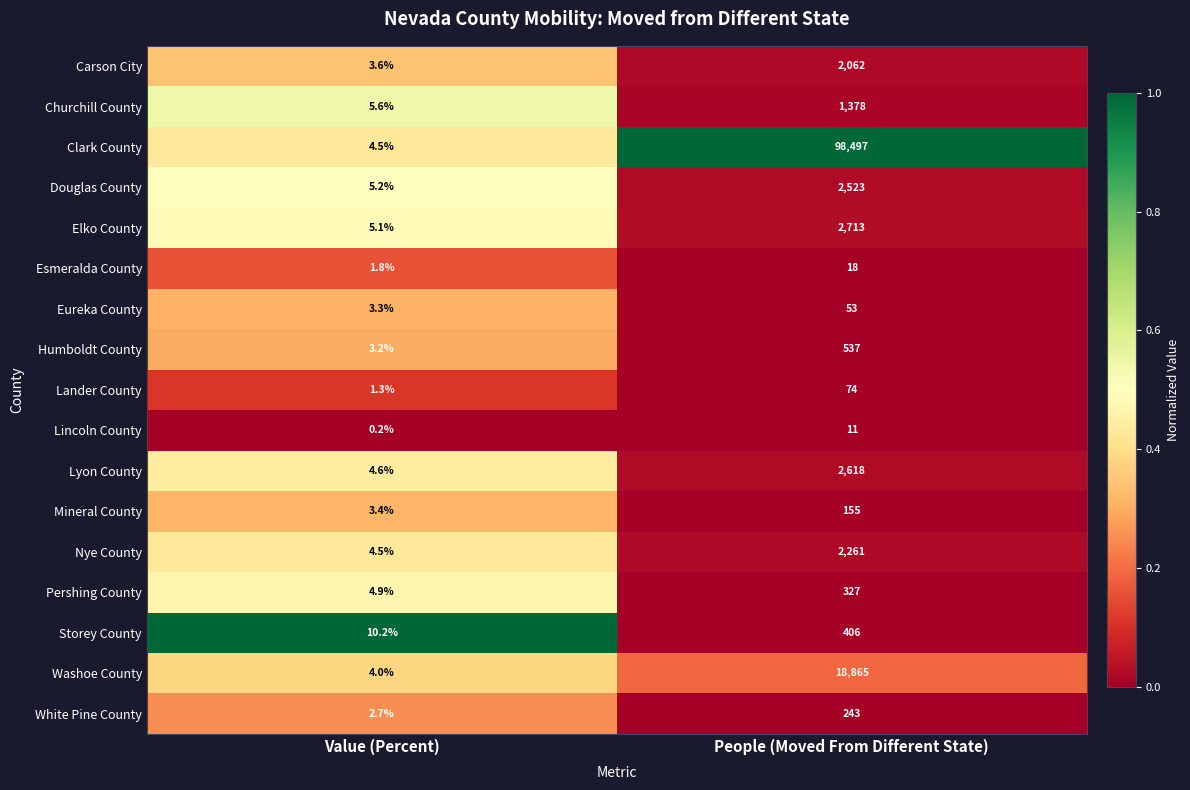

What is the difference between the White Pine County values at Value (Percent) and People (Moved From Different State)?

240.3